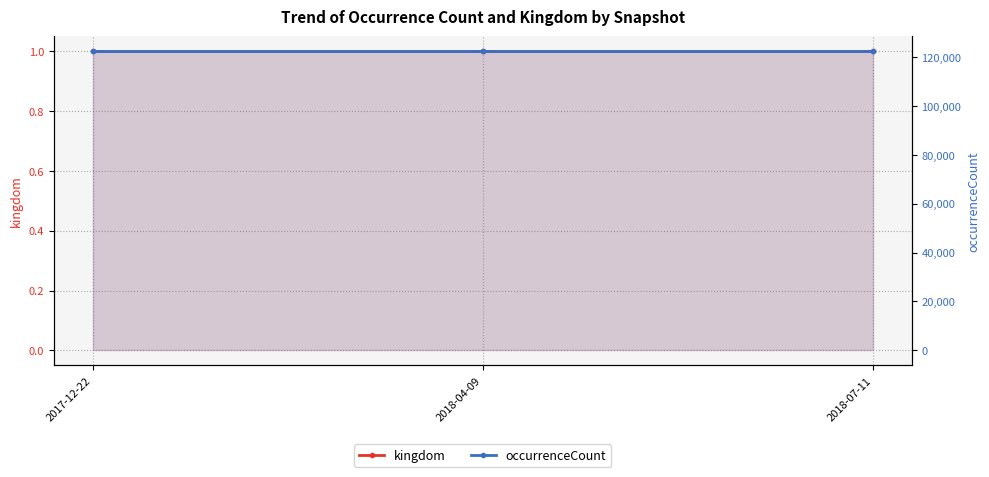

At how many categories does at least one series exceed 111342?

3